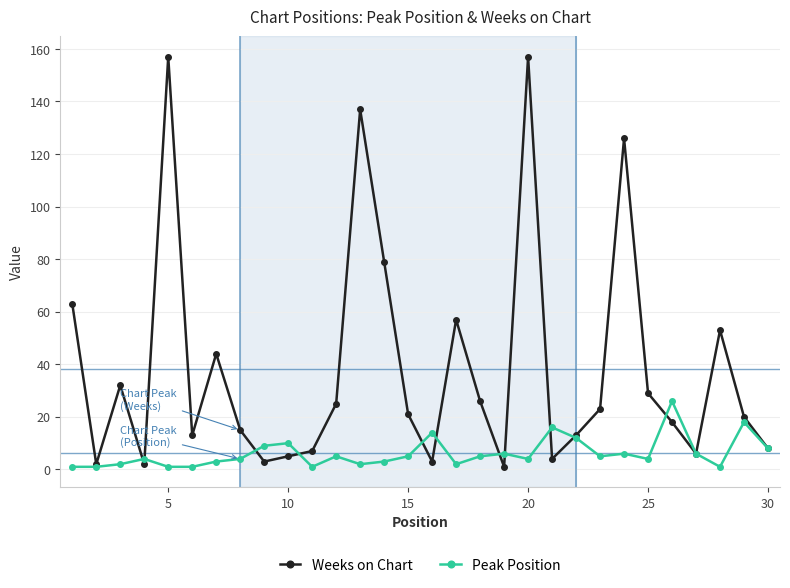

At how many categories does at least one series exceed 68?

5